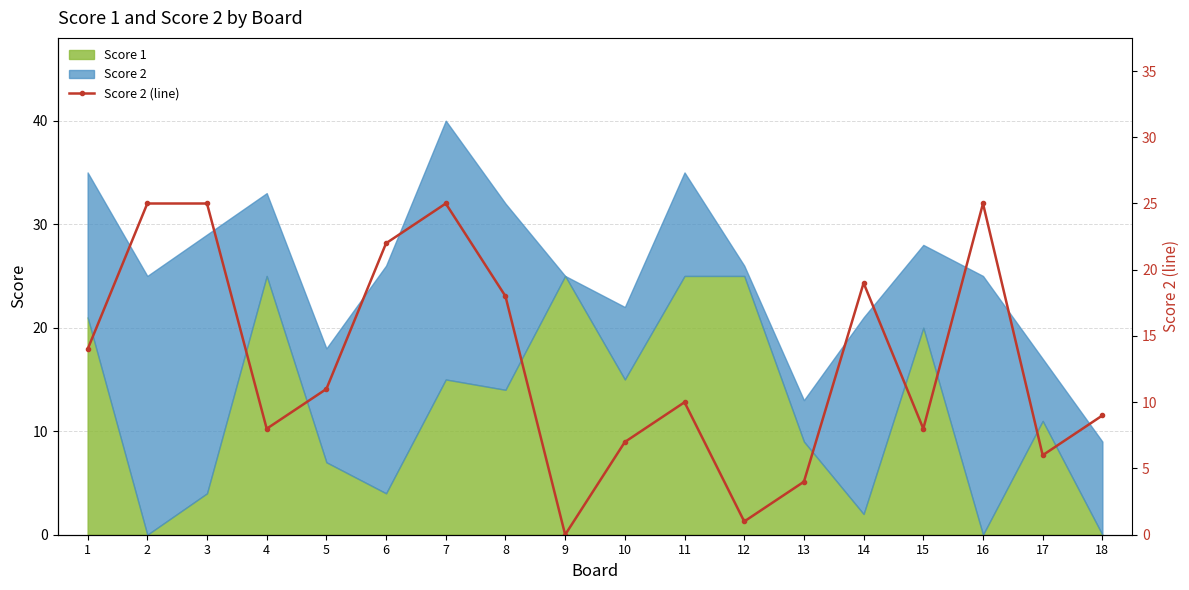

Where does the data first go above 11?

1